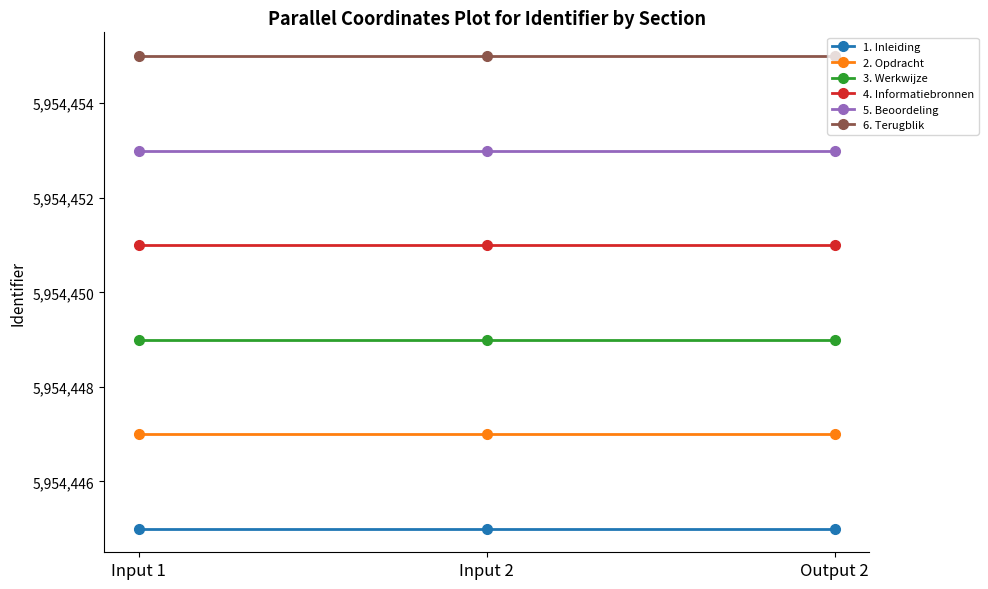

What is the sum of all 5. Beoordeling values?

17863359